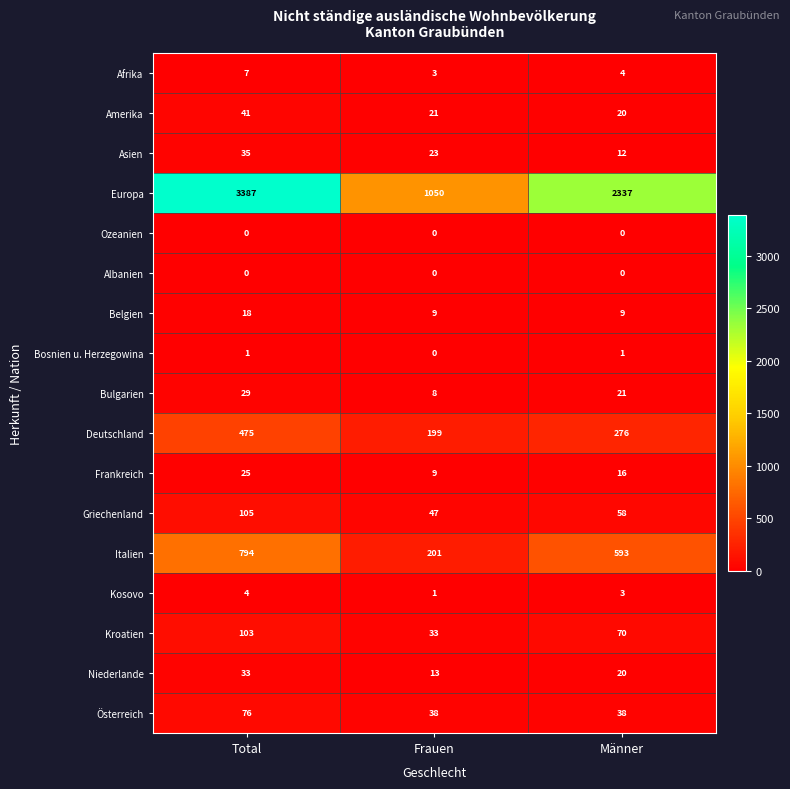

How many data points does each series have?

3